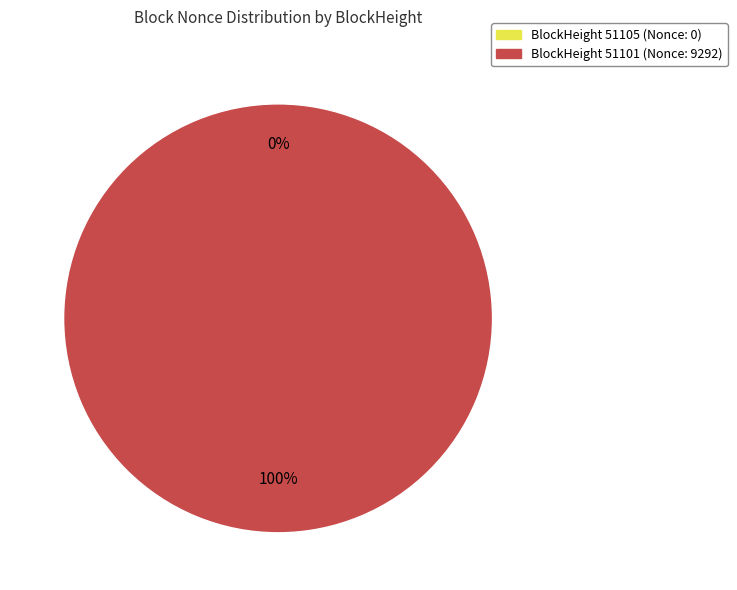

Combined, do 51105 and 51101 account for over 50%?

Yes